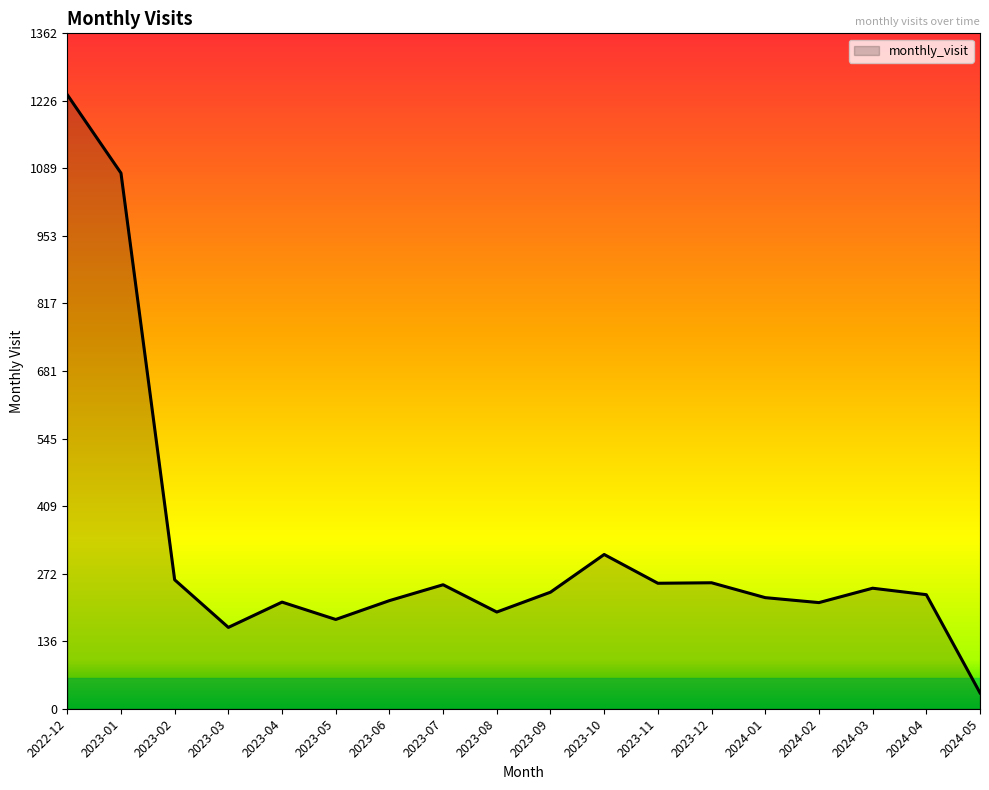

What is the ratio of the value at 2023-12 to the value at 2023-10?

0.8